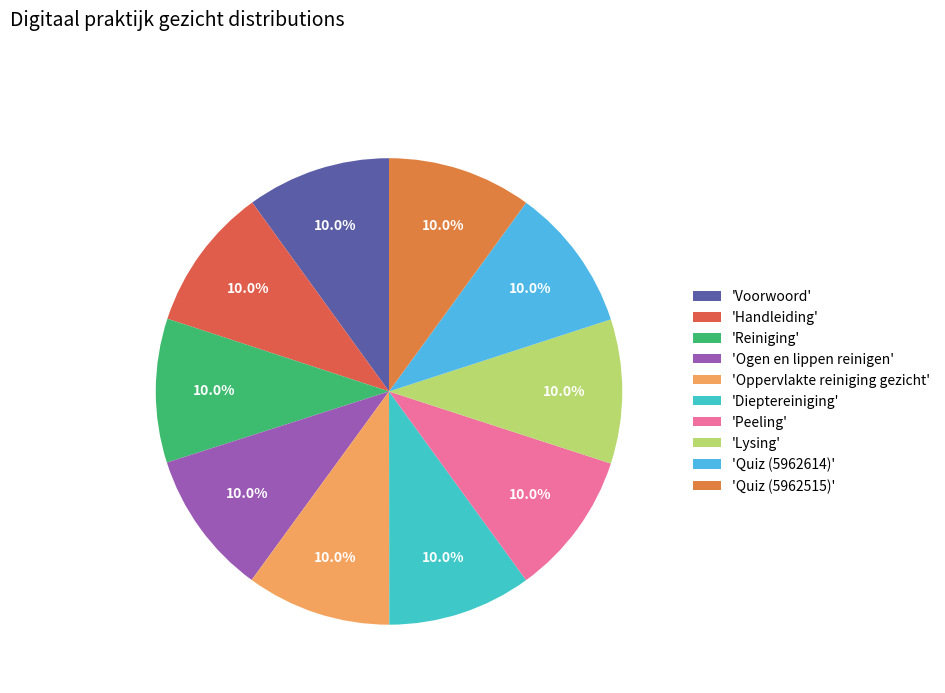

To the nearest percent, what is the average slice percentage?

10%